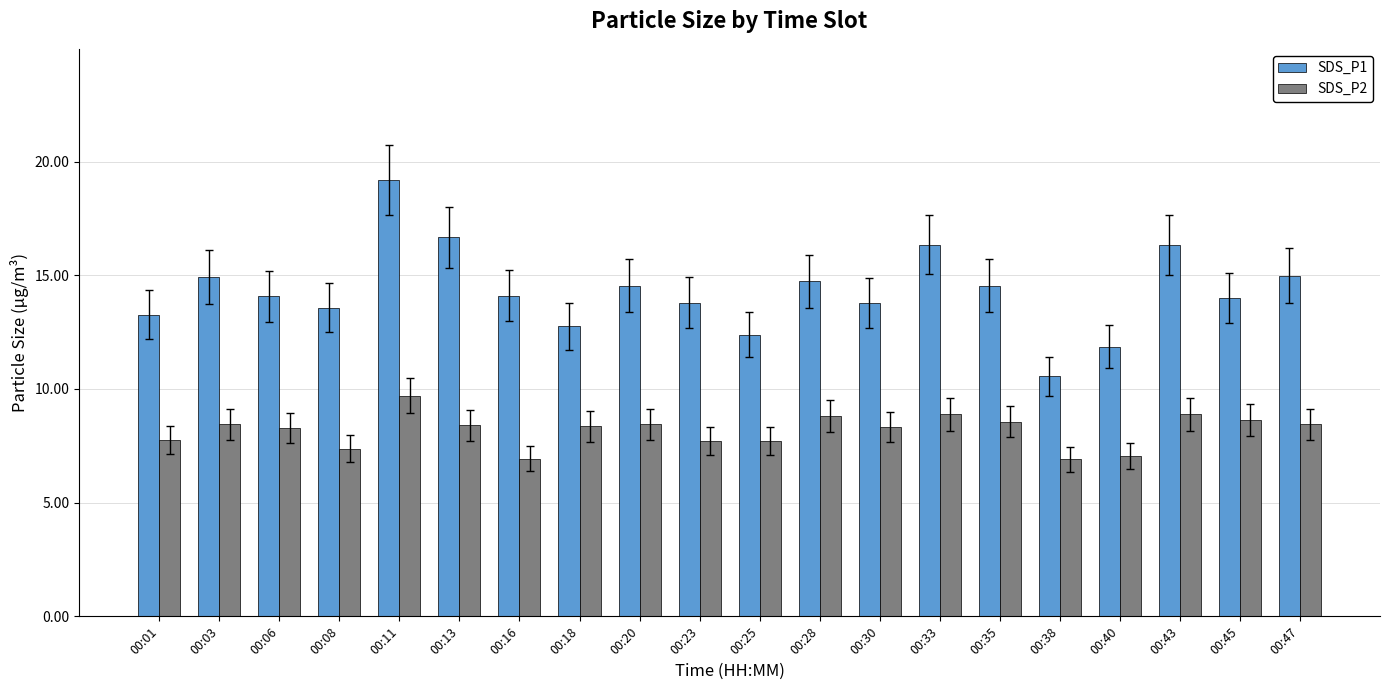

Which series has the widest spread of values?

SDS_P1